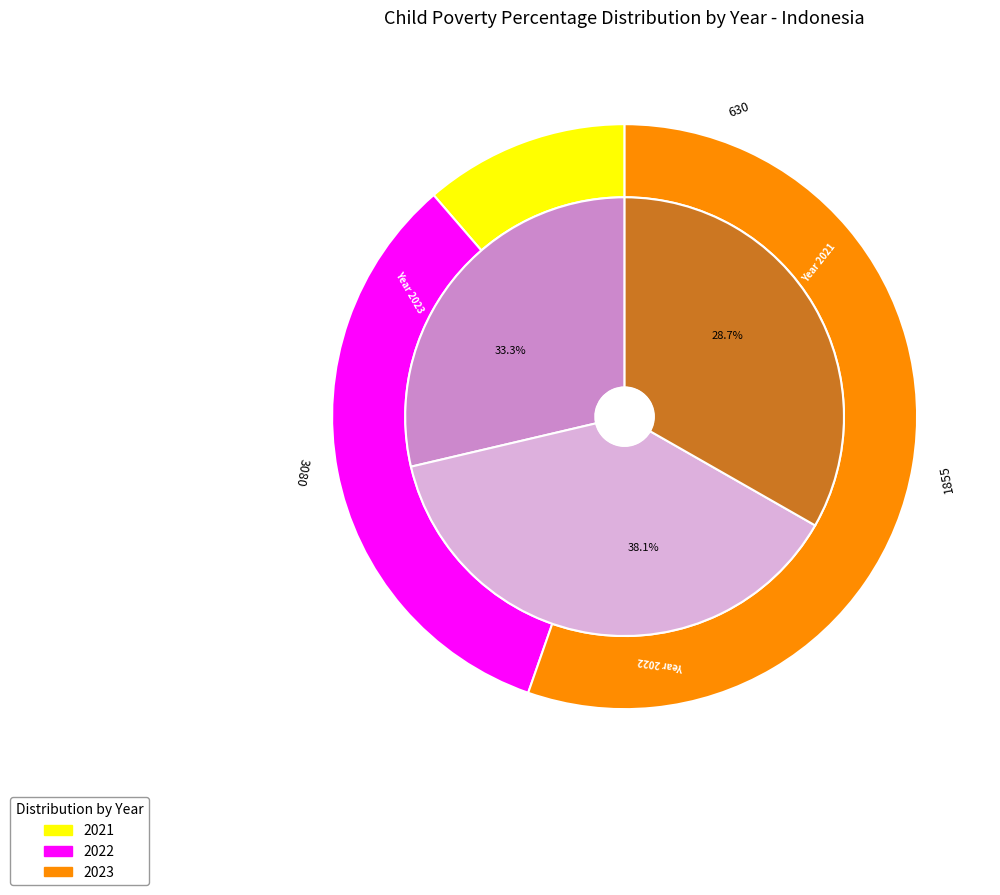

What is the largest slice in the pie chart?

2022